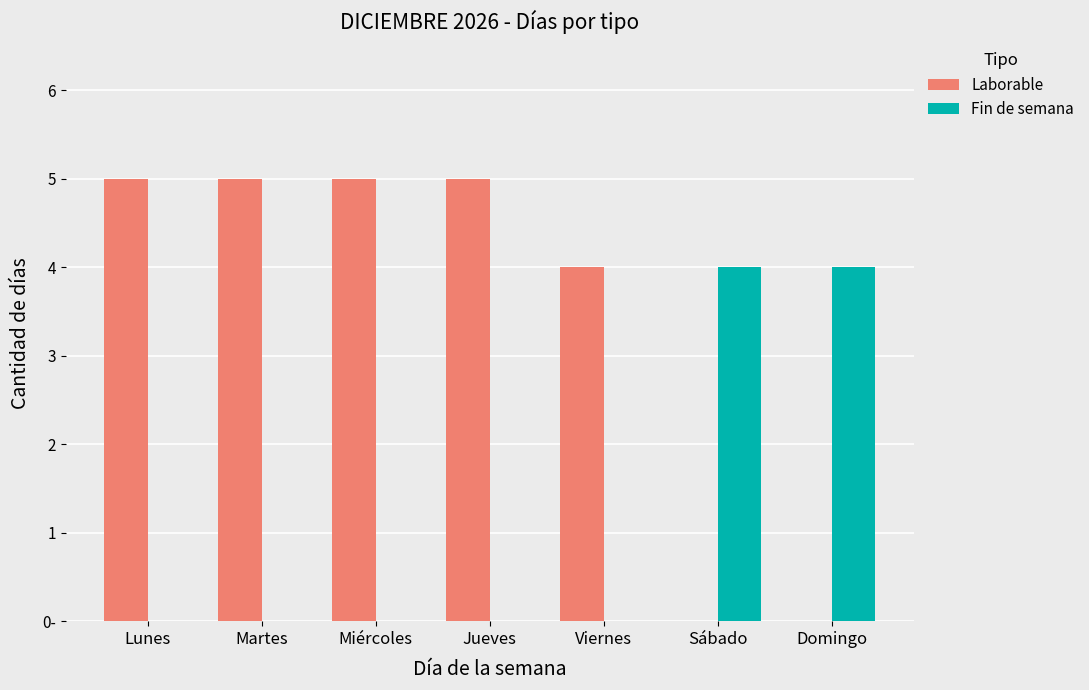

Which category has the lowest value in the Laborable series?

Sábado